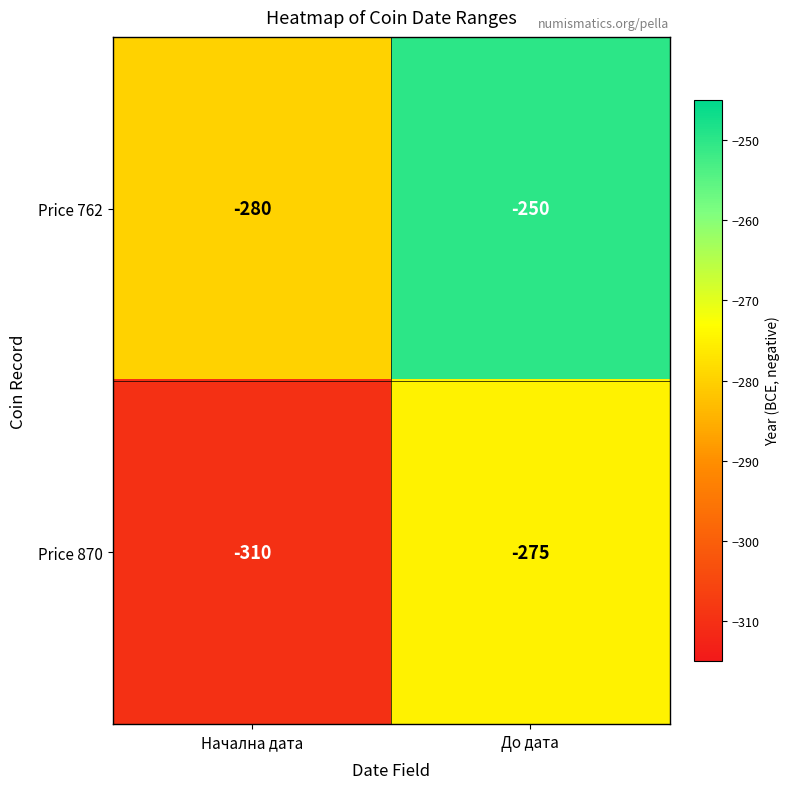

Rank the series by their average value, from lowest to highest.

Price 870, Price 762